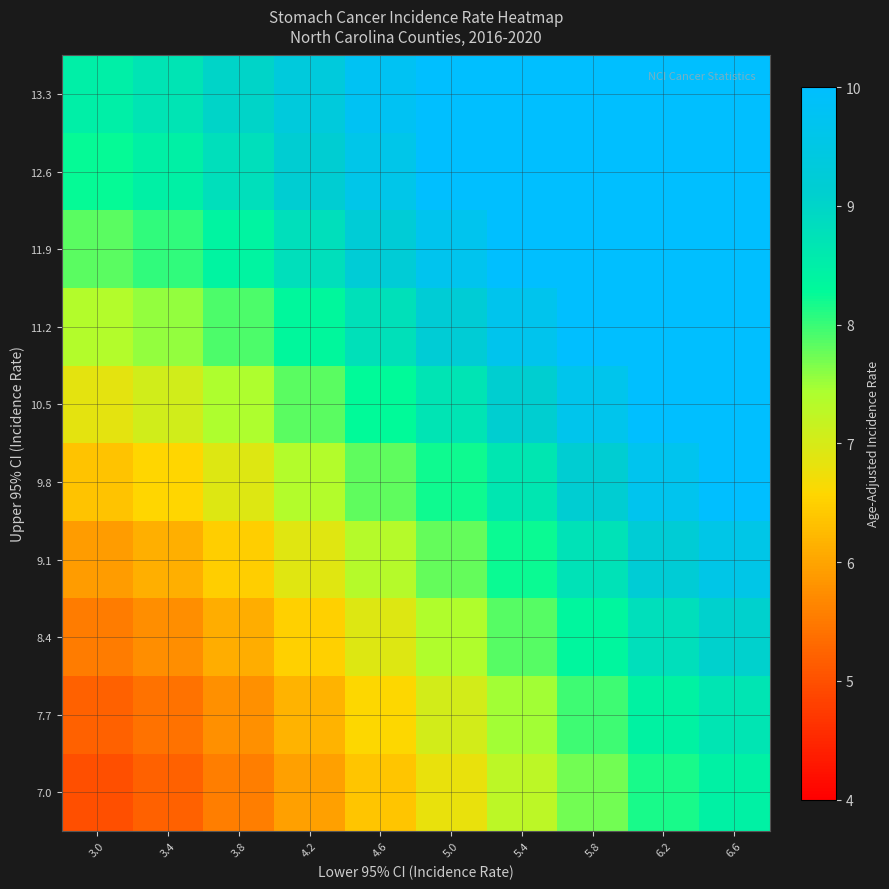

Reading right to left, extract all data points from this chart.

7.0: 6.6=8.4	6.2=8.2	5.8=7.7	5.4=7.3	5.0=6.8	4.6=6.4	4.2=6.0	3.8=5.6	3.4=5.2	3.0=5.0
7.7: 6.6=8.7	6.2=8.4	5.8=8.0	5.4=7.5	5.0=7.0	4.6=6.6	4.2=6.2	3.8=5.8	3.4=5.4	3.0=5.2
8.4: 6.6=9.1	6.2=8.8	5.8=8.3	5.4=7.8	5.0=7.4	4.6=6.9	4.2=6.5	3.8=6.1	3.4=5.7	3.0=5.5
9.1: 6.6=9.5	6.2=9.2	5.8=8.7	5.4=8.2	5.0=7.8	4.6=7.3	4.2=6.9	3.8=6.5	3.4=6.1	3.0=5.9
9.8: 6.6=10.0	6.2=9.7	5.8=9.2	5.4=8.7	5.0=8.2	4.6=7.8	4.2=7.4	3.8=6.9	3.4=6.6	3.0=6.4
10.5: 6.6=10.5	6.2=10.2	5.8=9.6	5.4=9.1	5.0=8.7	4.6=8.3	4.2=7.8	3.8=7.4	3.4=7.1	3.0=6.8
11.2: 6.6=10.9	6.2=10.6	5.8=10.1	5.4=9.6	5.0=9.2	4.6=8.8	4.2=8.3	3.8=7.9	3.4=7.6	3.0=7.4
11.9: 6.6=11.3	6.2=11.1	5.8=10.6	5.4=10.1	5.0=9.7	4.6=9.2	4.2=8.8	3.8=8.4	3.4=8.0	3.0=7.8
12.6: 6.6=11.7	6.2=11.4	5.8=11.0	5.4=10.6	5.0=10.1	4.6=9.6	4.2=9.2	3.8=8.8	3.4=8.5	3.0=8.2
13.3: 6.6=11.9	6.2=11.7	5.8=11.3	5.4=10.8	5.0=10.3	4.6=9.8	4.2=9.4	3.8=9.0	3.4=8.7	3.0=8.5